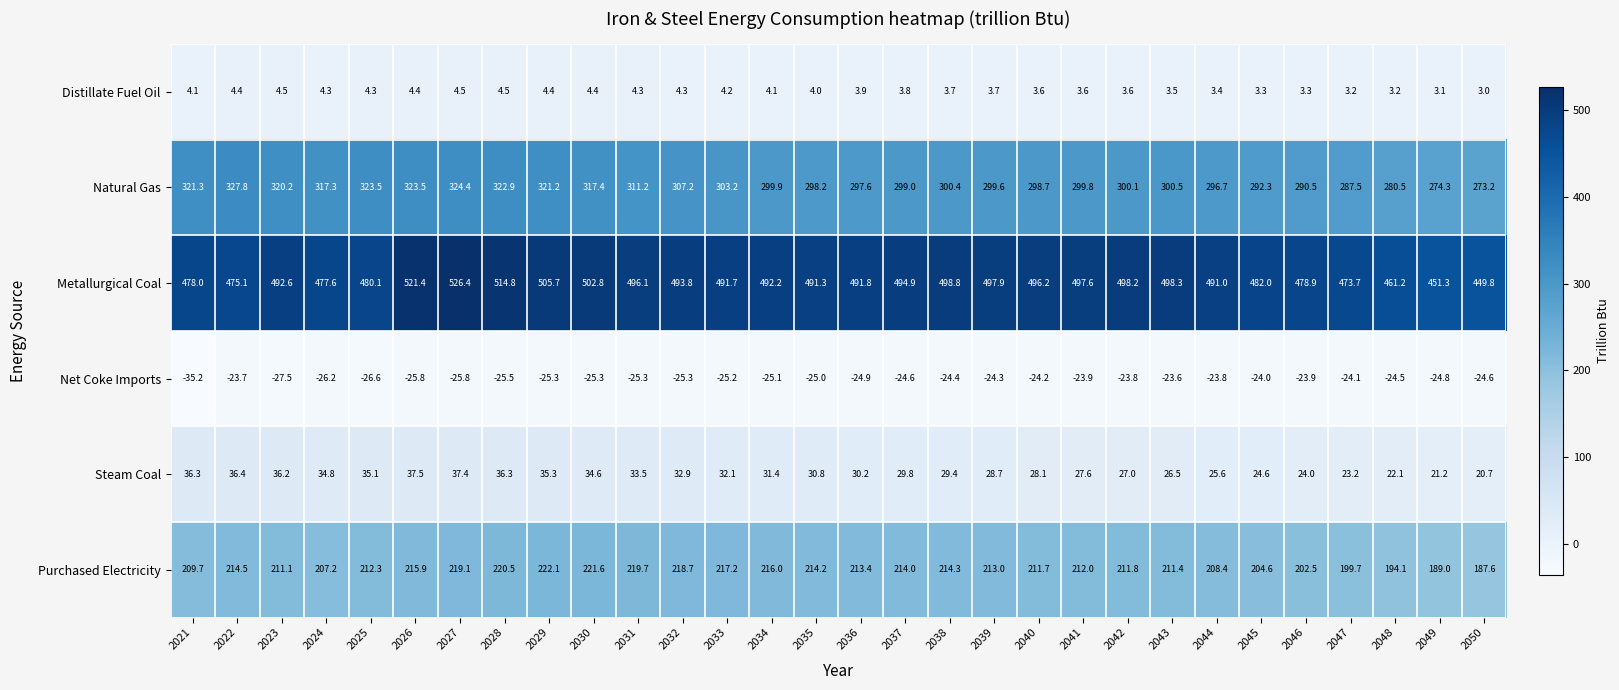

Which category has the lowest value in the Steam Coal series?

2050